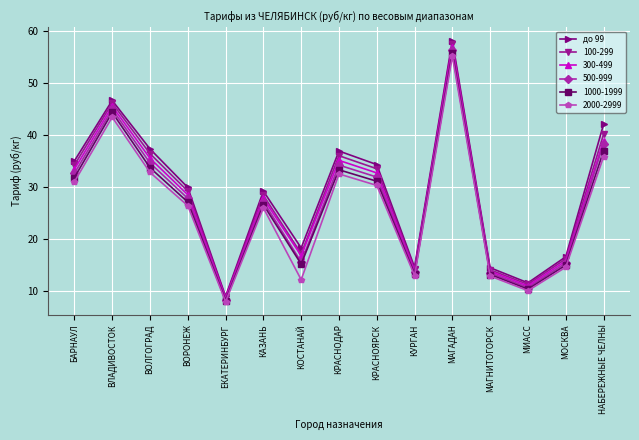

Which series changed the most between КАЗАНЬ and КУРГАН?

до 99